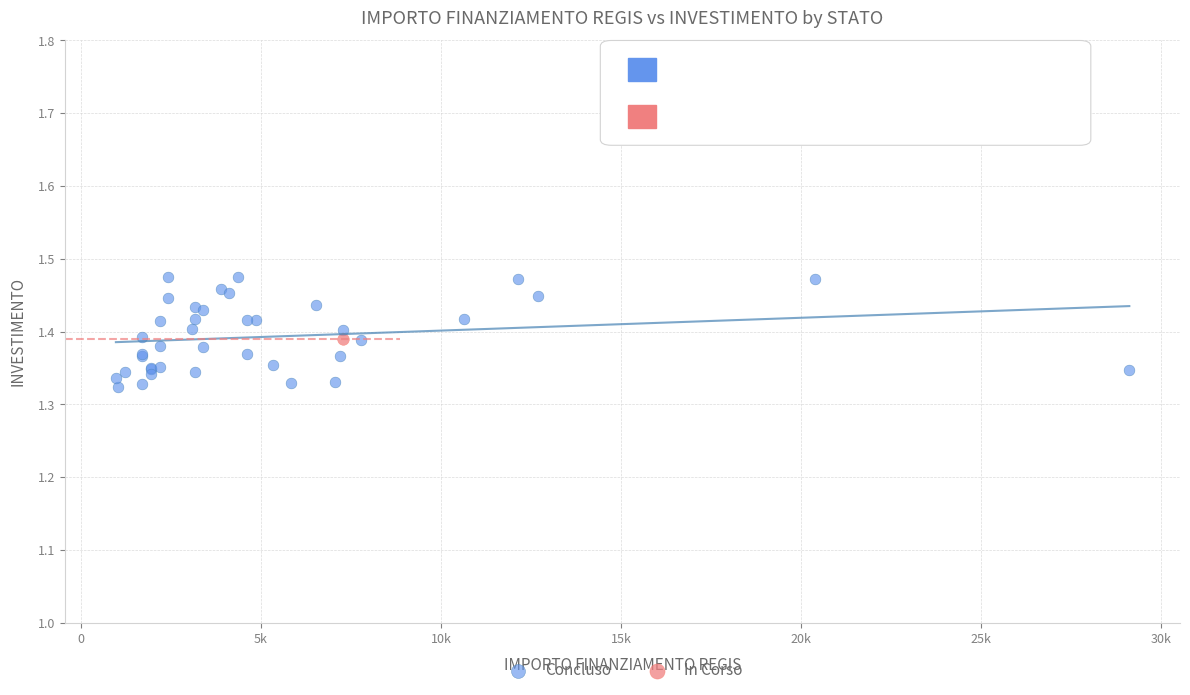

What are all the series names shown in the legend?

Concluso, In Corso